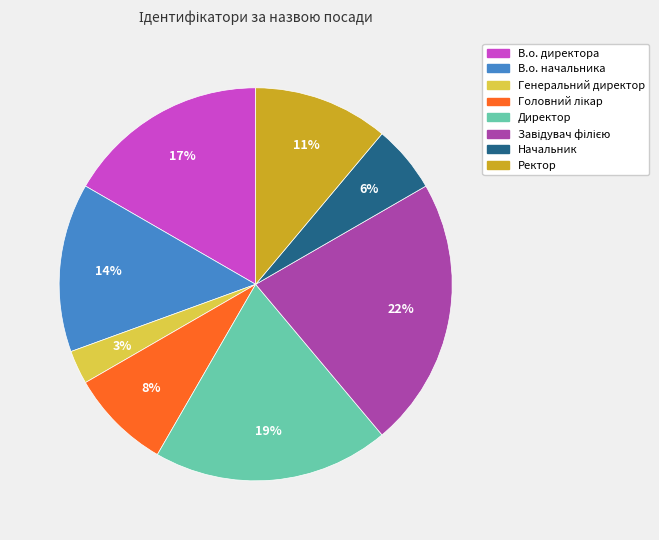

The Директор slice represents 6% of the pie. True or false?

False